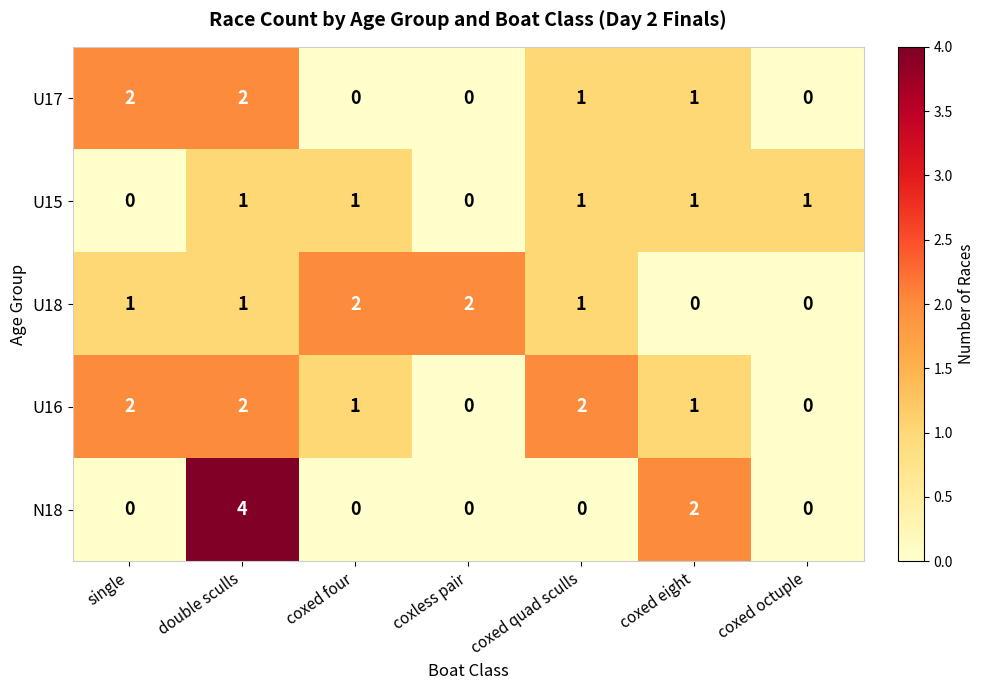

Which label corresponds to the largest value in the chart?

double sculls